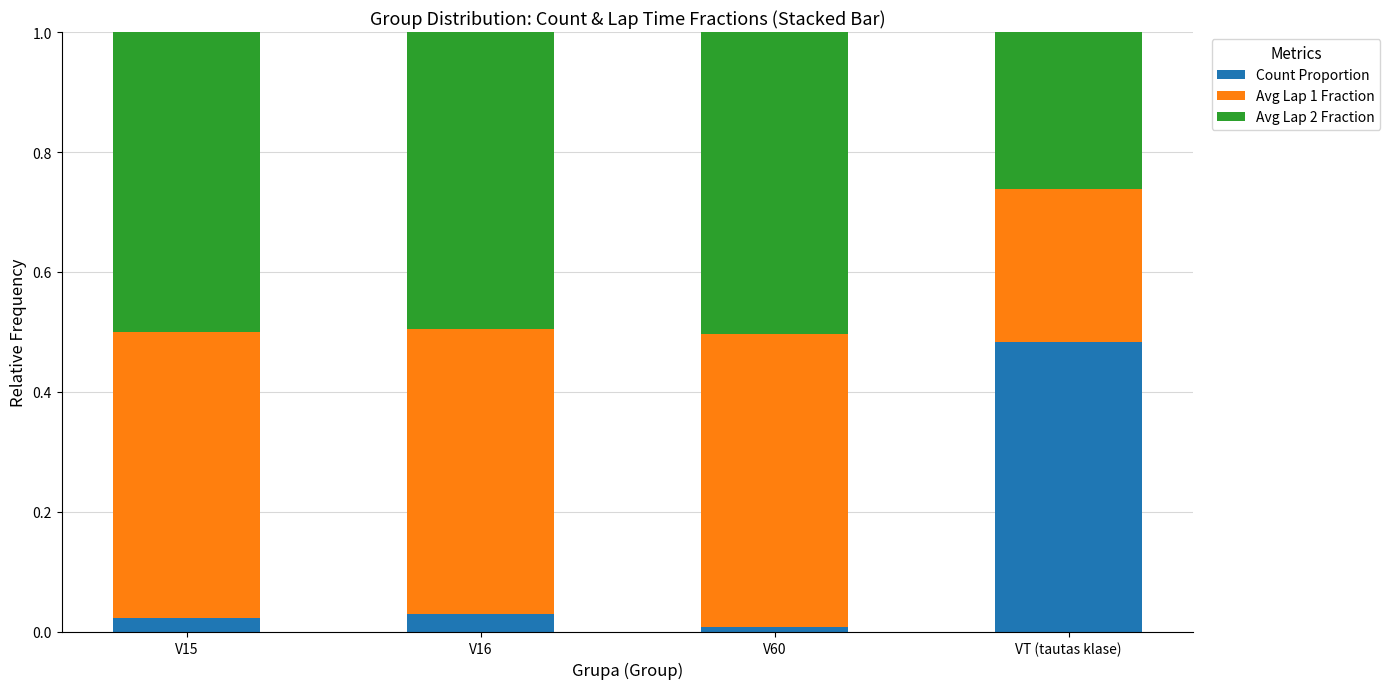

Is it true that Count Proportion equals 0.0 at V16?

True